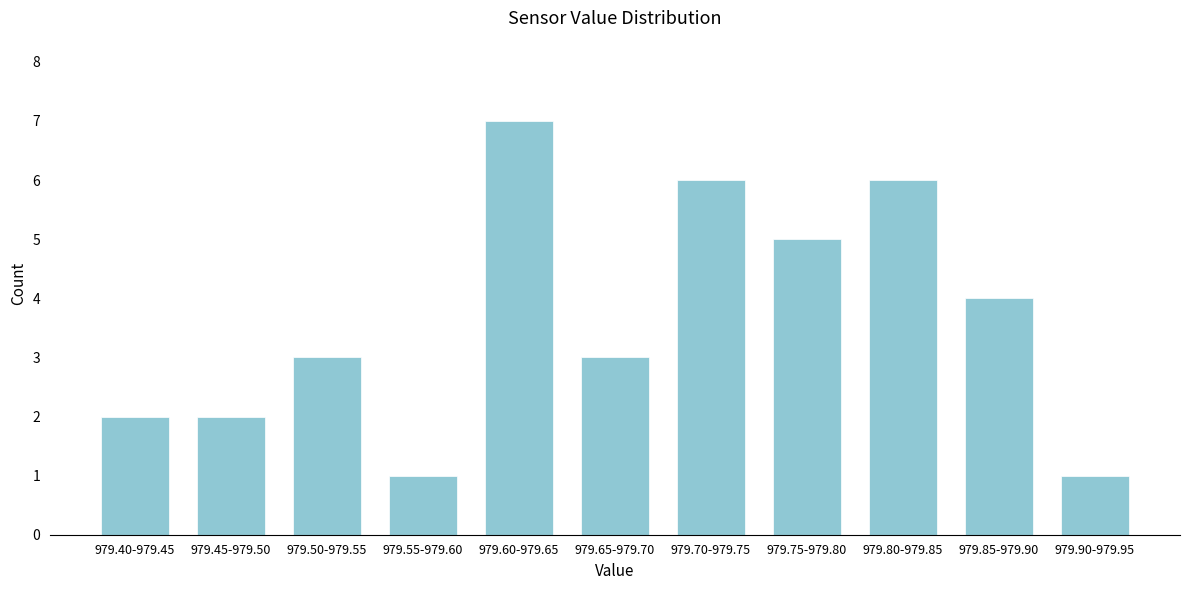

Reading left to right, list all the values displayed in this chart.

2	2	3	1	7	3	6	5	6	4	1